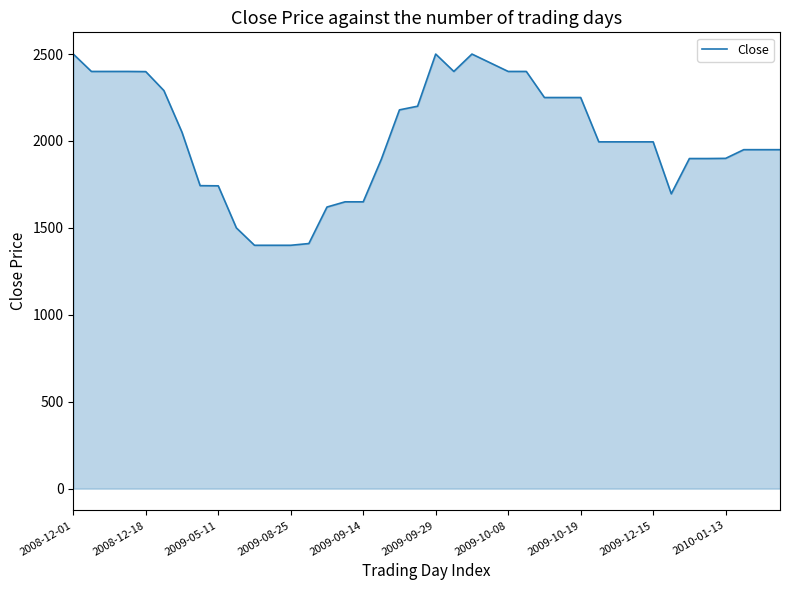

What is the minimum value shown in the chart?

1400